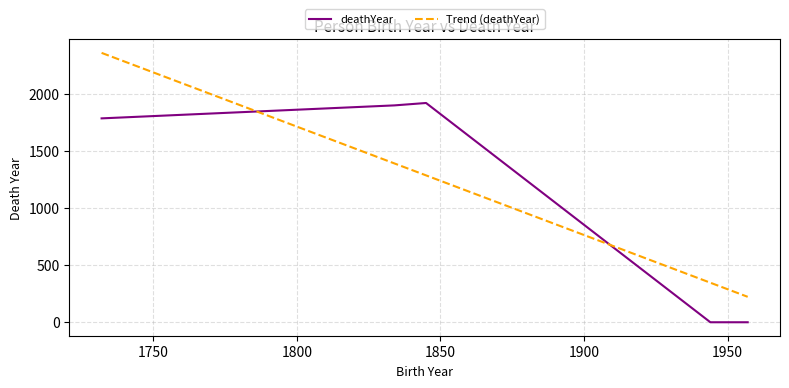

What is the value of the 4th point from the left?

1903